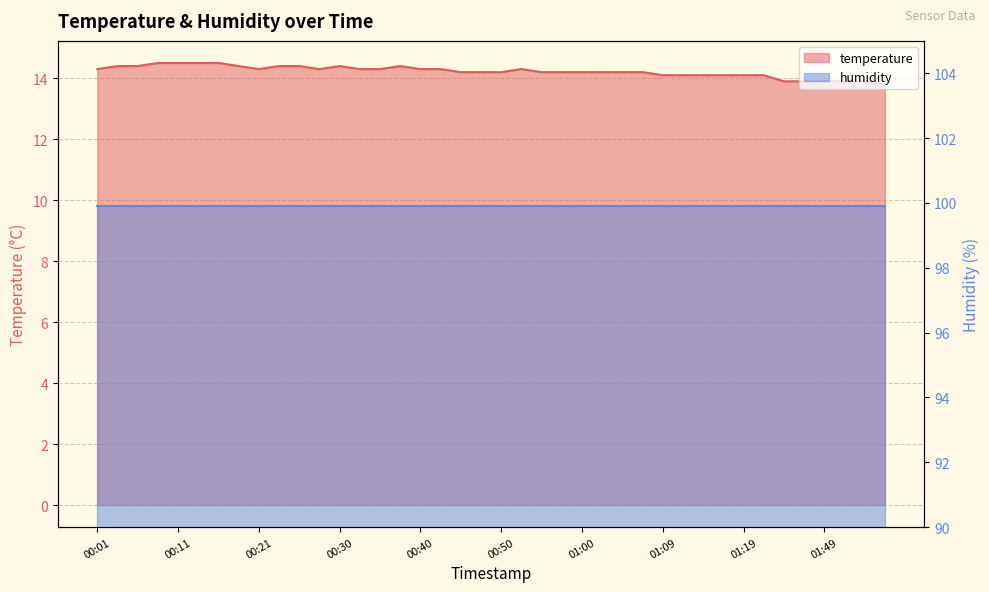

The chart shows a value of 14.2 at 01:05. True or false?

True